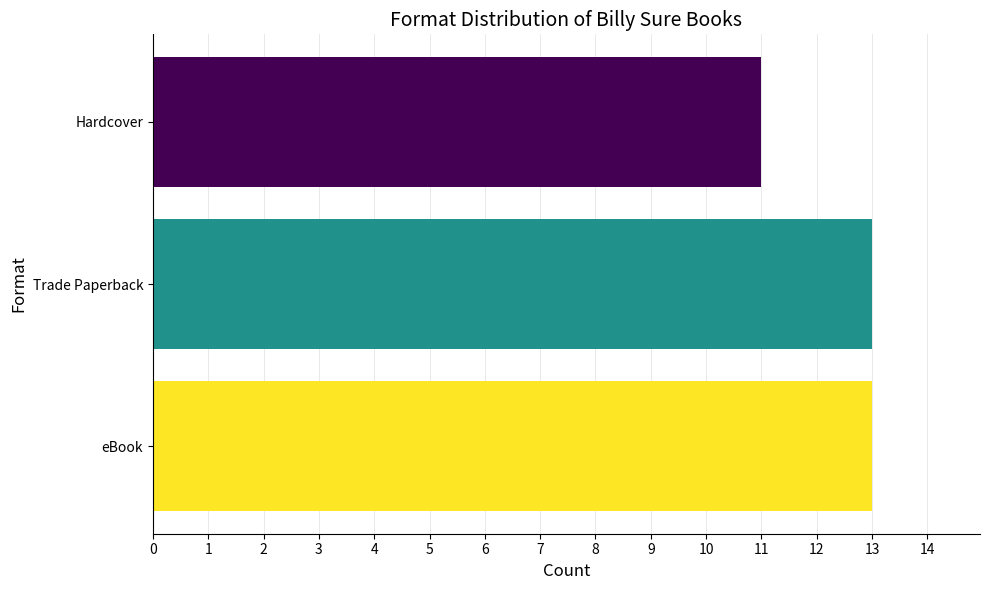

What is the greatest value displayed?

13